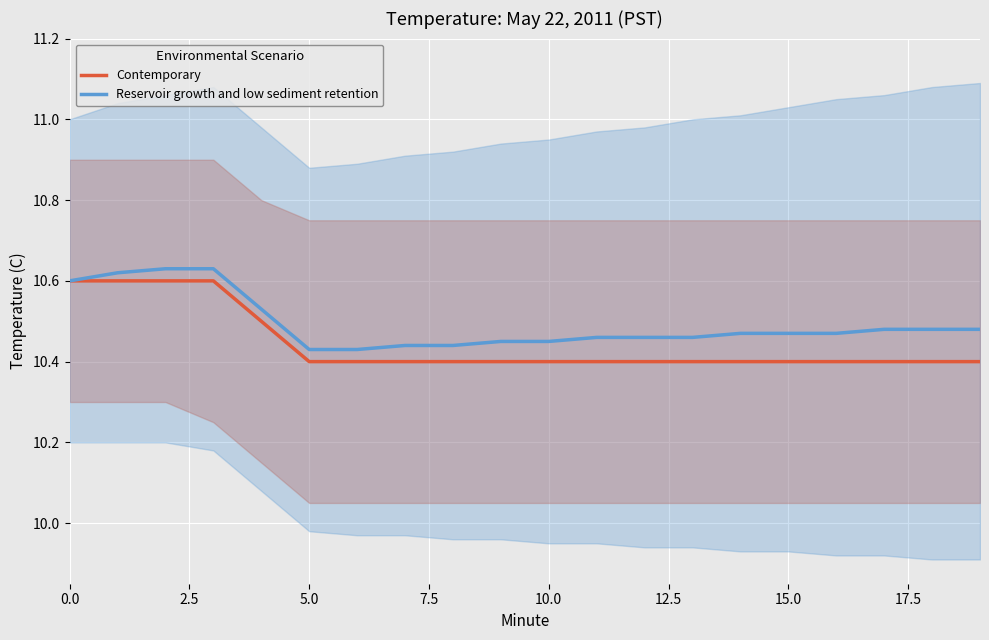

The Contemporary series shows 14.8 at 12. True or false?

False